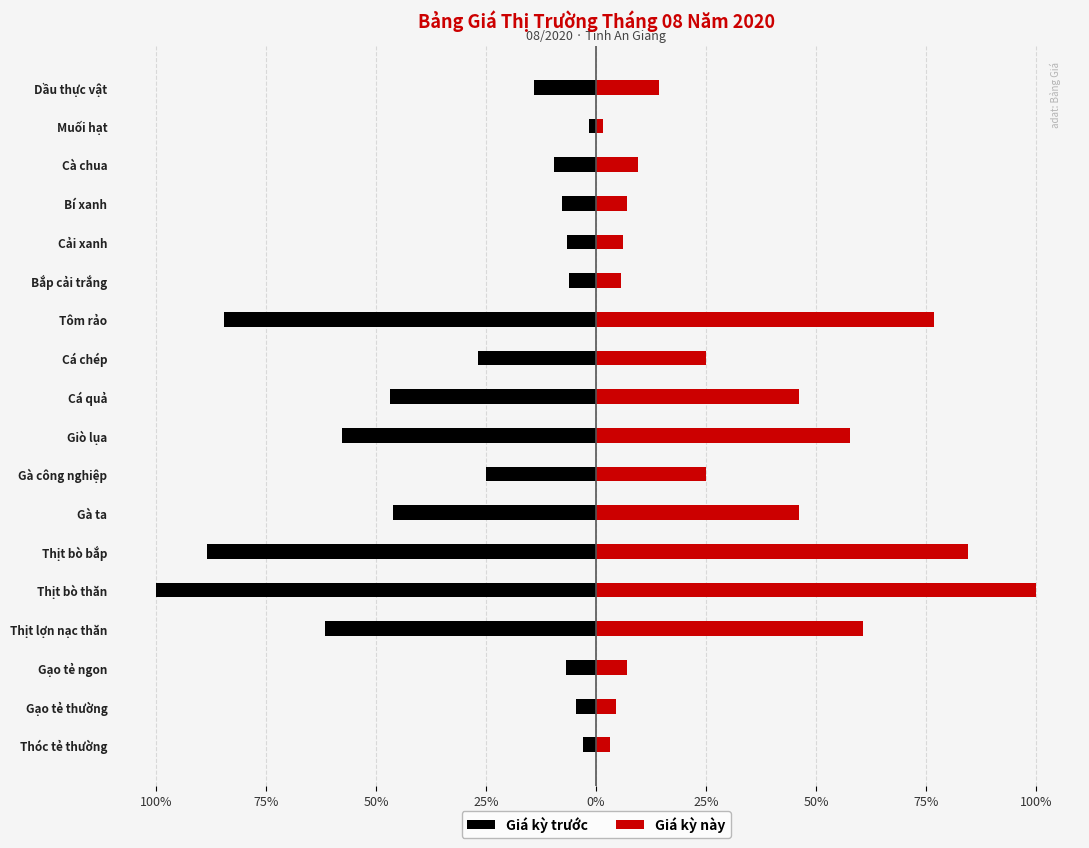

Does the chart contain stacked bars?

No